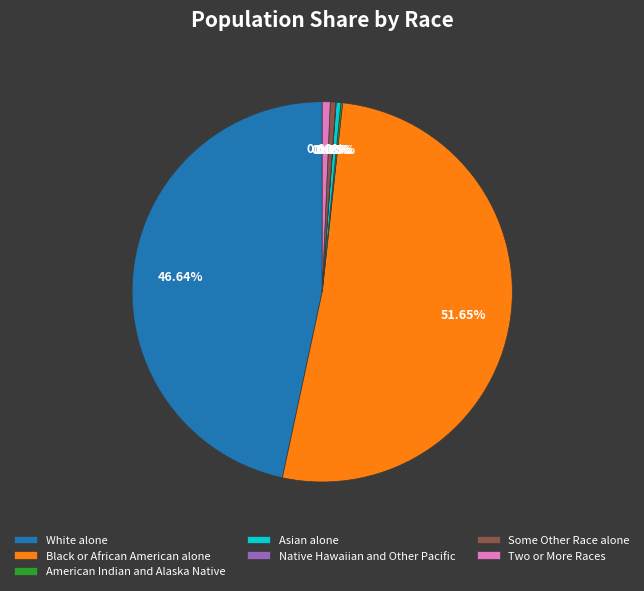

To the nearest percent, what is the average slice percentage?

14%